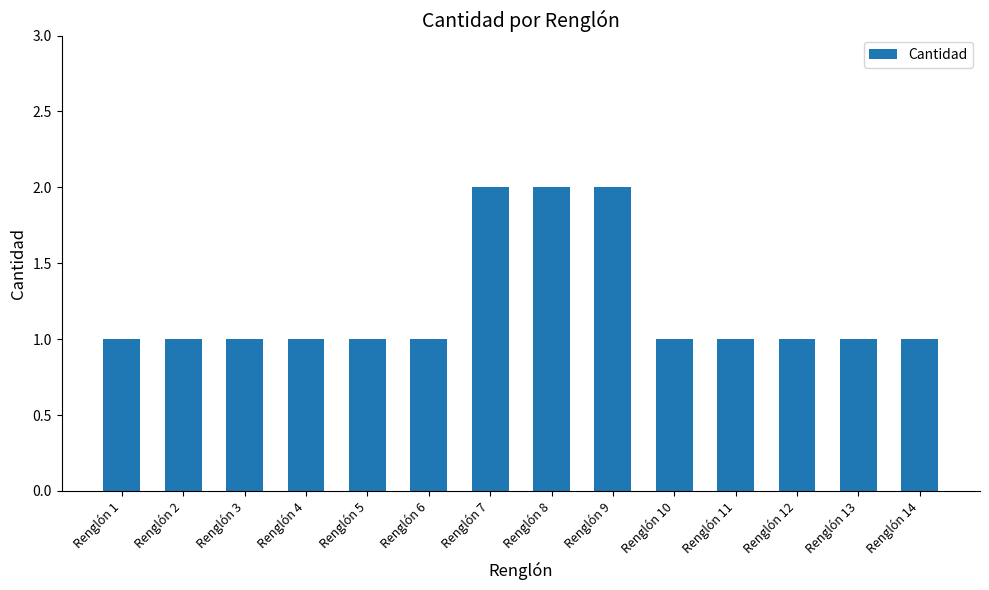

Reading left to right, what are all the values shown in this chart?

1	1	1	1	1	1	2	2	2	1	1	1	1	1